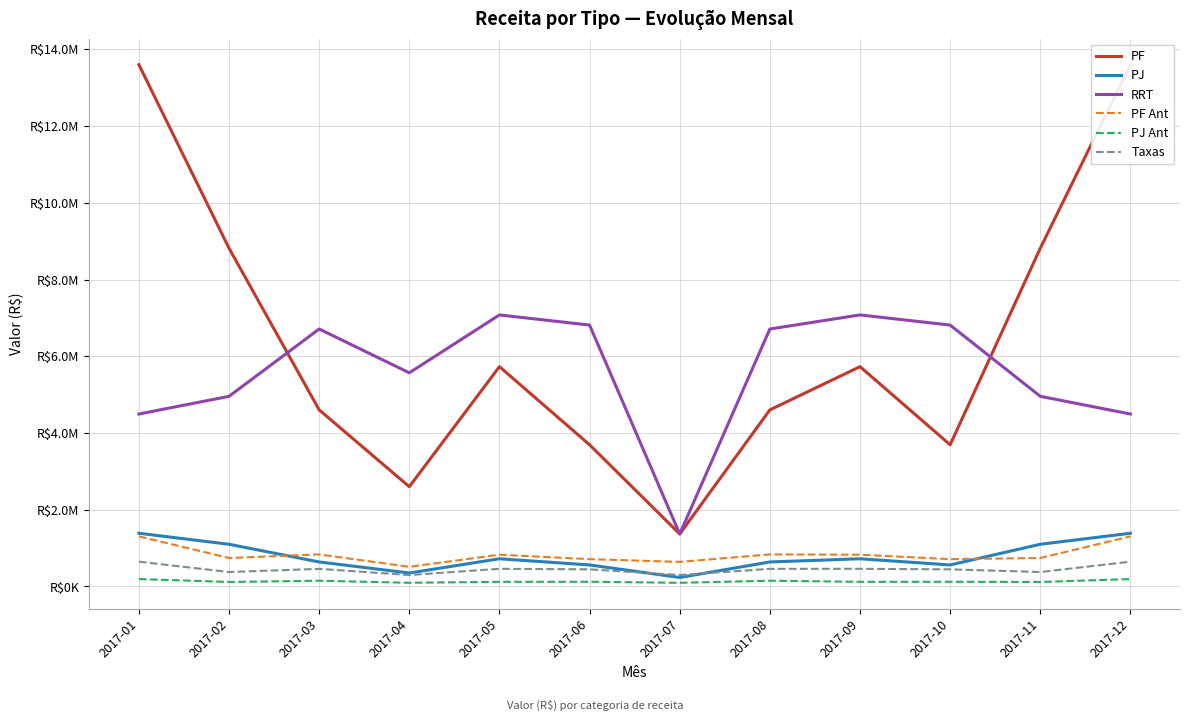

What is the sum of all Taxas values?

5380342.3